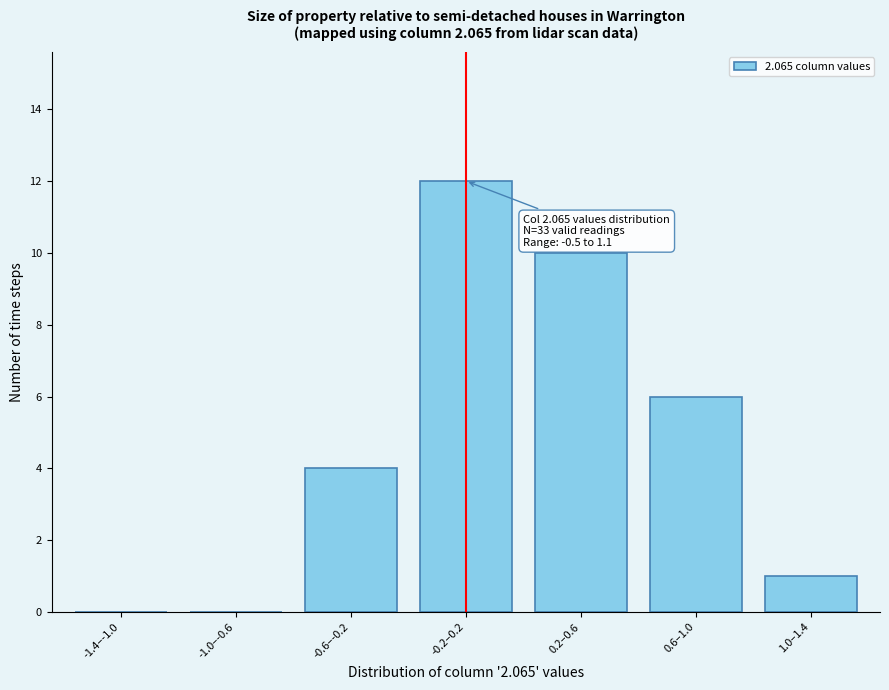

What is the sum of all values?

33